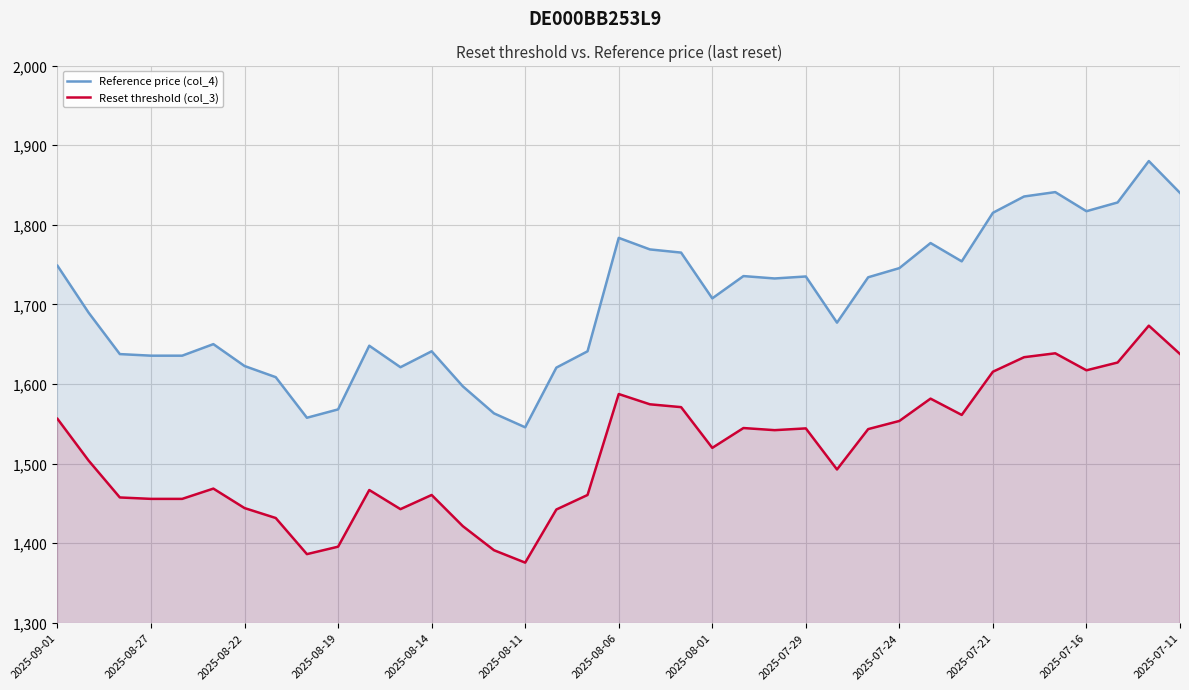

How many values in the Reference price (col_4) series are below 1707?

18